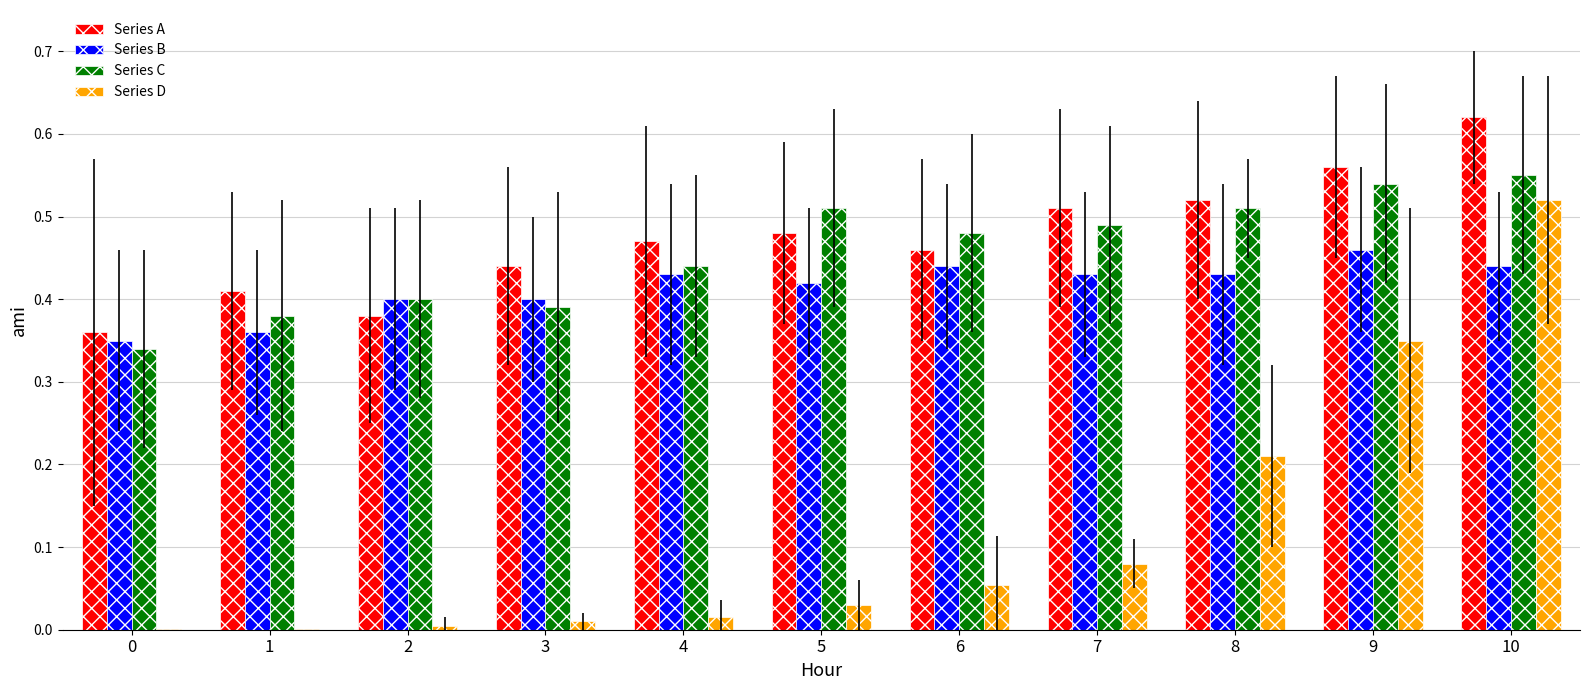

The value of Series C at 1 is 0.4. True or false?

True